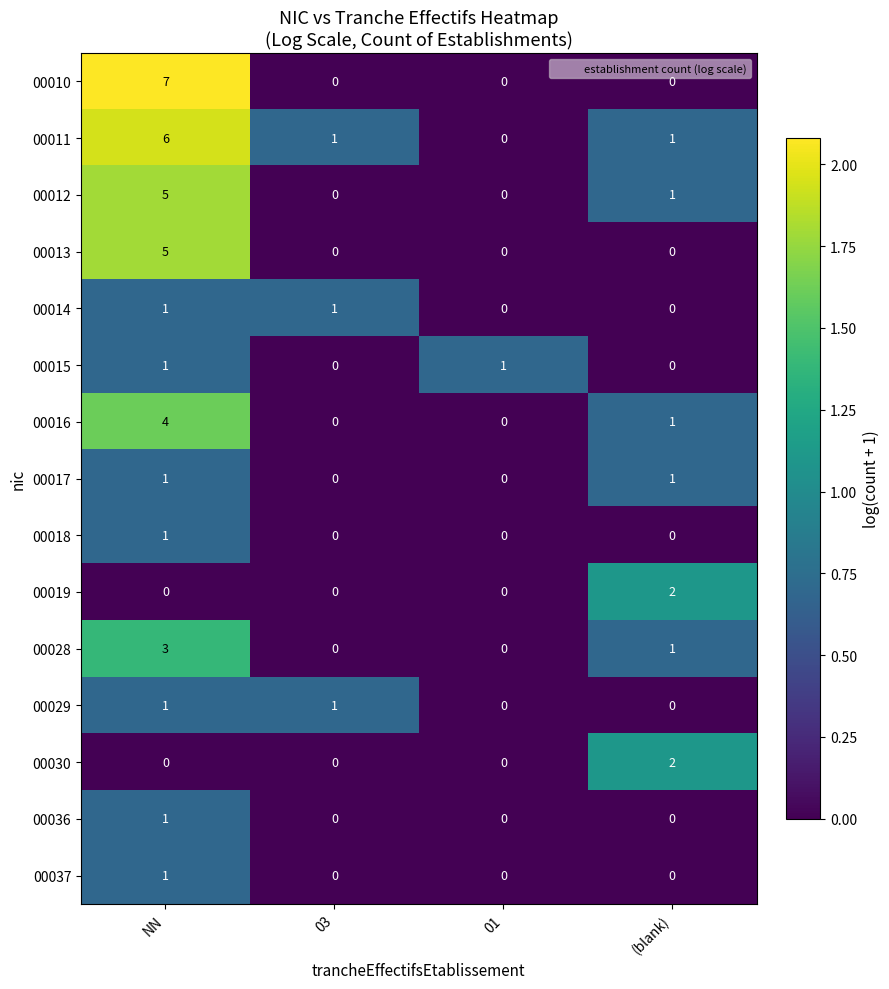

Which series has the largest range (max minus min)?

00010